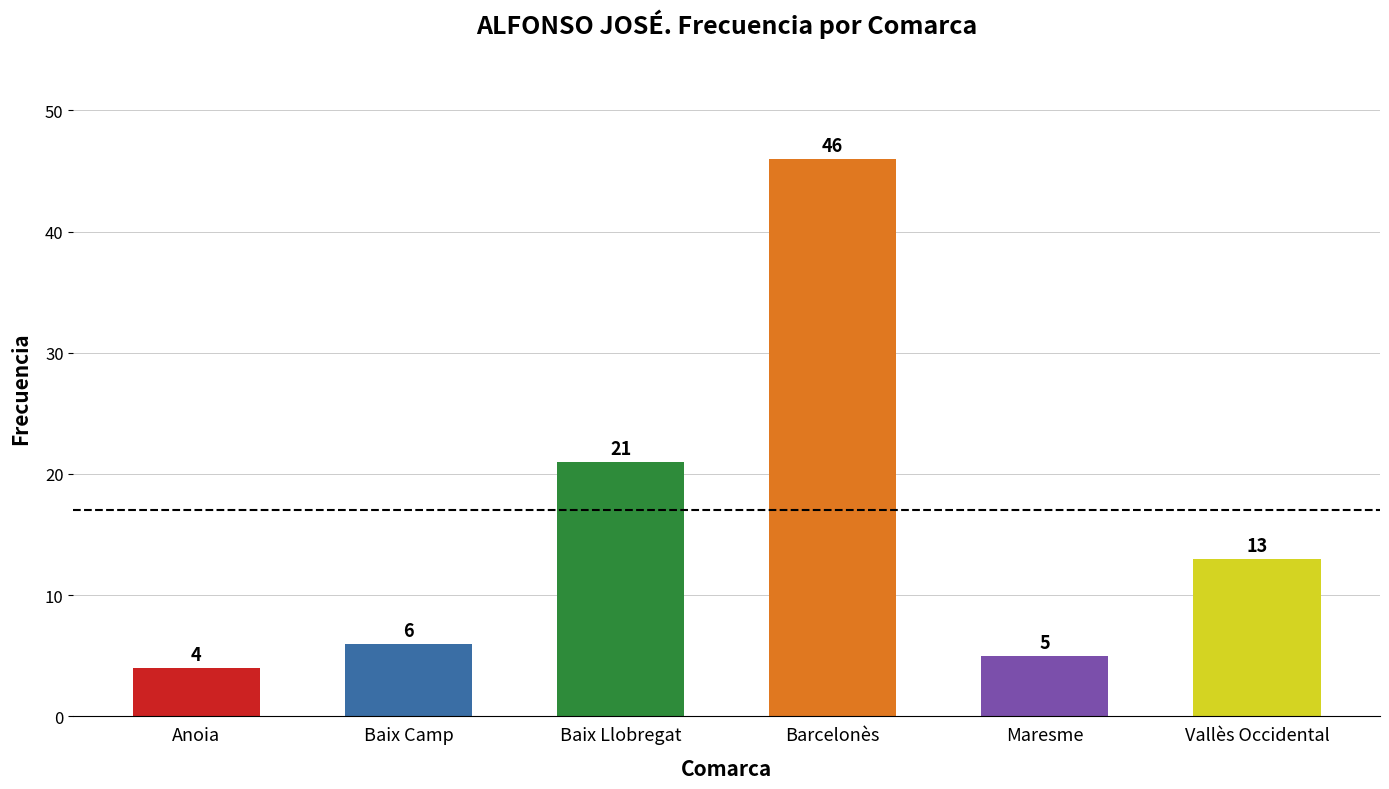

The chart shows a value of 30 at Baix Llobregat. True or false?

False